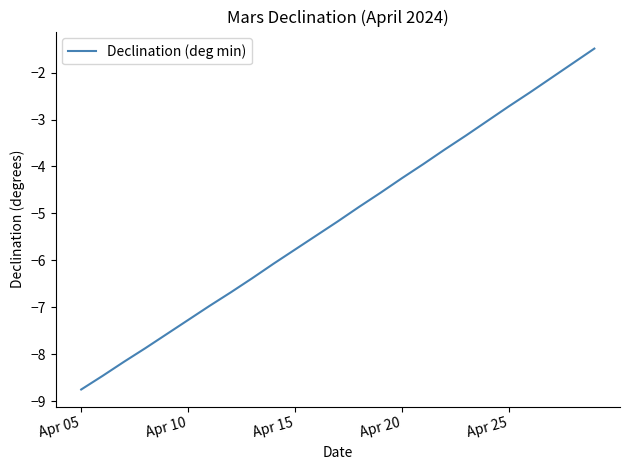

What is the greatest value displayed?

-1.5